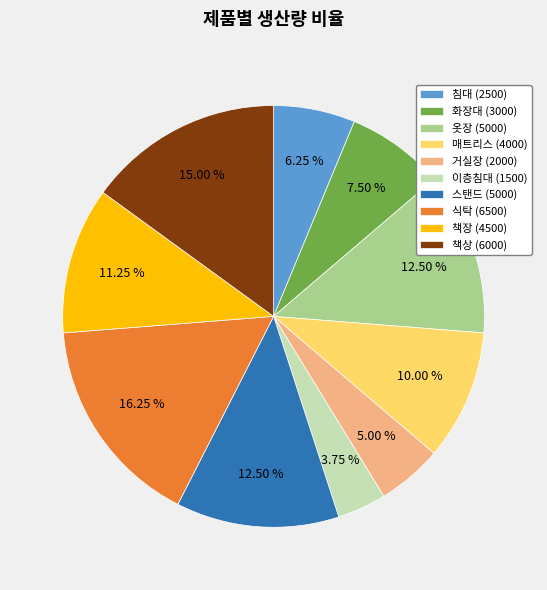

Count the number of slices in the pie.

10